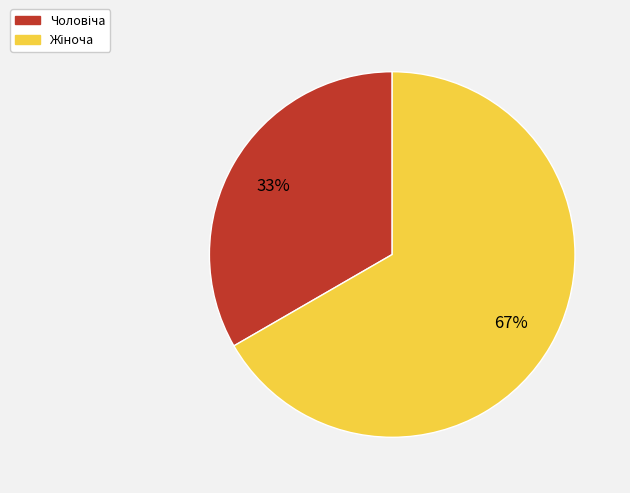

Is there any slice that represents more than half of the pie?

Yes